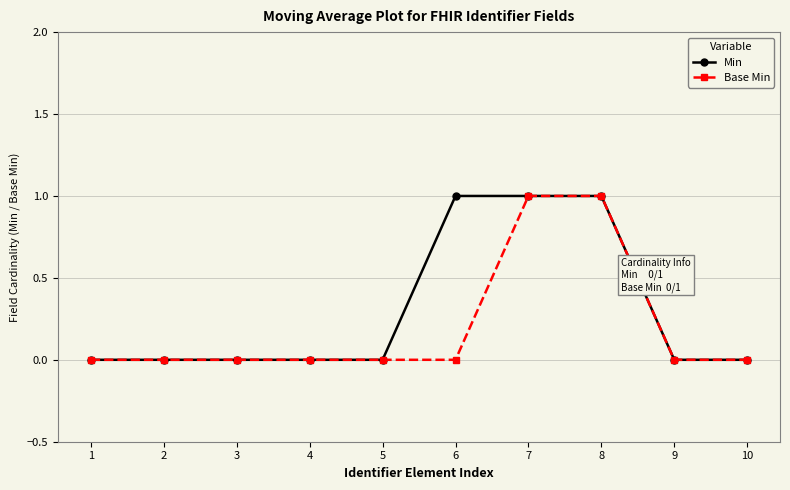

What is the value of the Min point at the 7th from the left?

1